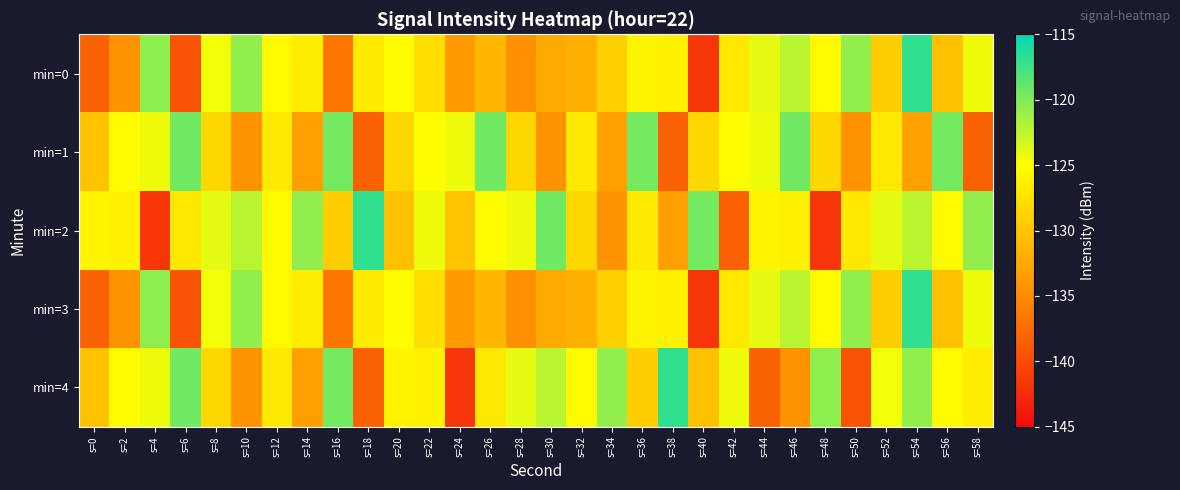

Reading left to right, transcribe all the data shown in this chart.

min=0: s=0=-138.2	s=2=-134.3	s=4=-120.6	s=6=-139.4	s=8=-124.5	s=10=-120.8	s=12=-125.5	s=14=-126.5	s=16=-136.6	s=18=-126.7	s=20=-125.2	s=22=-127.8	s=24=-133.6	s=26=-131.2	s=28=-134.6	s=30=-132.4	s=32=-131.9	s=34=-129.1	s=36=-125.9	s=38=-126.1	s=40=-141.7	s=42=-127.0	s=44=-124.0	s=46=-122.3	s=48=-125.4	s=50=-120.7	s=52=-129.3	s=54=-116.9	s=56=-130.5	s=58=-124.4
min=1: s=0=-130.2	s=2=-125.3	s=4=-124.4	s=6=-119.4	s=8=-128.4	s=10=-134.4	s=12=-126.9	s=14=-133.3	s=16=-119.6	s=18=-138.4	s=20=-128.4	s=22=-125.3	s=24=-124.4	s=26=-119.4	s=28=-128.4	s=30=-134.4	s=32=-126.9	s=34=-133.3	s=36=-119.6	s=38=-138.4	s=40=-128.4	s=42=-125.3	s=44=-124.4	s=46=-119.4	s=48=-128.4	s=50=-134.4	s=52=-126.9	s=54=-133.3	s=56=-119.6	s=58=-138.4
min=2: s=0=-125.9	s=2=-126.1	s=4=-141.7	s=6=-127.0	s=8=-124.0	s=10=-122.3	s=12=-125.4	s=14=-120.7	s=16=-129.3	s=18=-116.9	s=20=-130.5	s=22=-124.4	s=24=-130.2	s=26=-125.3	s=28=-124.4	s=30=-119.4	s=32=-128.4	s=34=-134.4	s=36=-126.9	s=38=-133.3	s=40=-119.6	s=42=-138.4	s=44=-125.9	s=46=-126.1	s=48=-141.7	s=50=-127.0	s=52=-124.0	s=54=-122.3	s=56=-125.4	s=58=-120.7
min=3: s=0=-138.2	s=2=-134.3	s=4=-120.6	s=6=-139.4	s=8=-124.5	s=10=-120.8	s=12=-125.5	s=14=-126.5	s=16=-136.6	s=18=-126.7	s=20=-125.2	s=22=-127.8	s=24=-133.6	s=26=-131.2	s=28=-134.6	s=30=-132.4	s=32=-131.9	s=34=-129.1	s=36=-125.9	s=38=-126.1	s=40=-141.7	s=42=-127.0	s=44=-124.0	s=46=-122.3	s=48=-125.4	s=50=-120.7	s=52=-129.3	s=54=-116.9	s=56=-130.5	s=58=-124.4
min=4: s=0=-130.2	s=2=-125.3	s=4=-124.4	s=6=-119.4	s=8=-128.4	s=10=-134.4	s=12=-126.9	s=14=-133.3	s=16=-119.6	s=18=-138.4	s=20=-125.9	s=22=-126.1	s=24=-141.7	s=26=-127.0	s=28=-124.0	s=30=-122.3	s=32=-125.4	s=34=-120.7	s=36=-129.3	s=38=-116.9	s=40=-130.5	s=42=-124.4	s=44=-138.2	s=46=-134.3	s=48=-120.6	s=50=-139.4	s=52=-124.5	s=54=-120.8	s=56=-125.5	s=58=-126.5